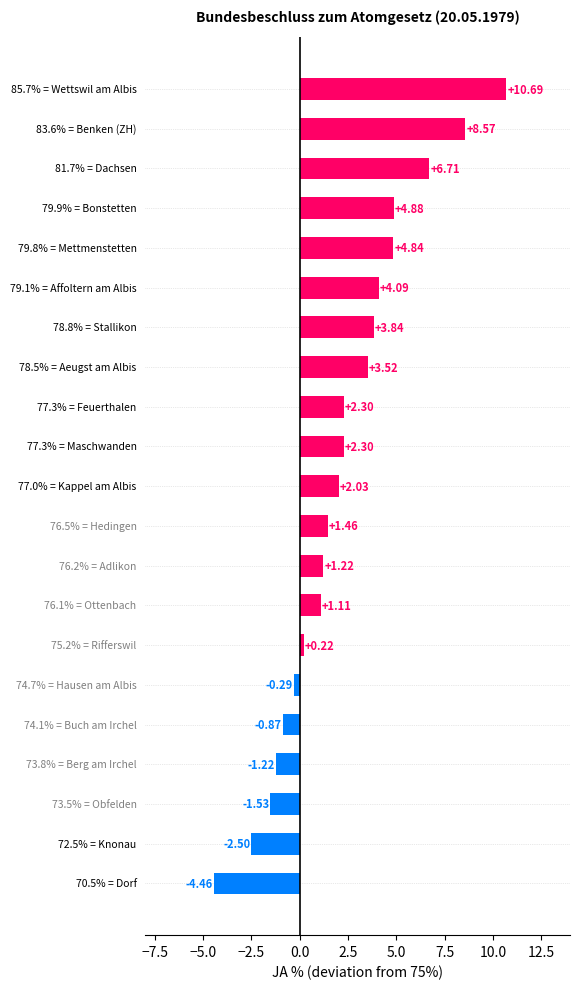

What is the average value?

2.2